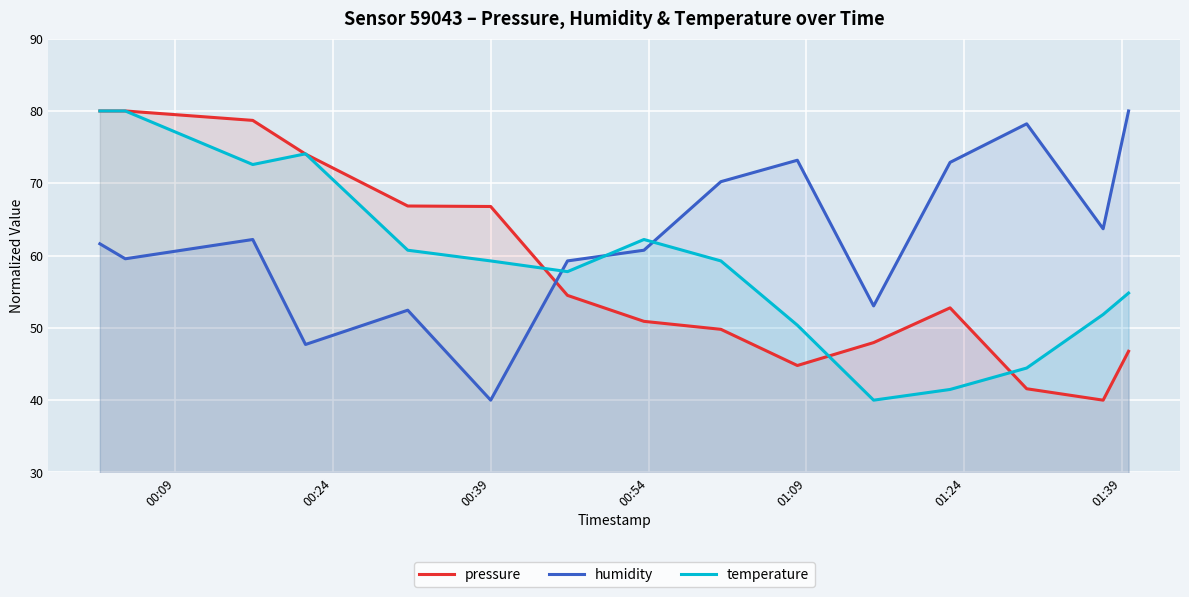

True or false: pressure and humidity cross at least once.

True